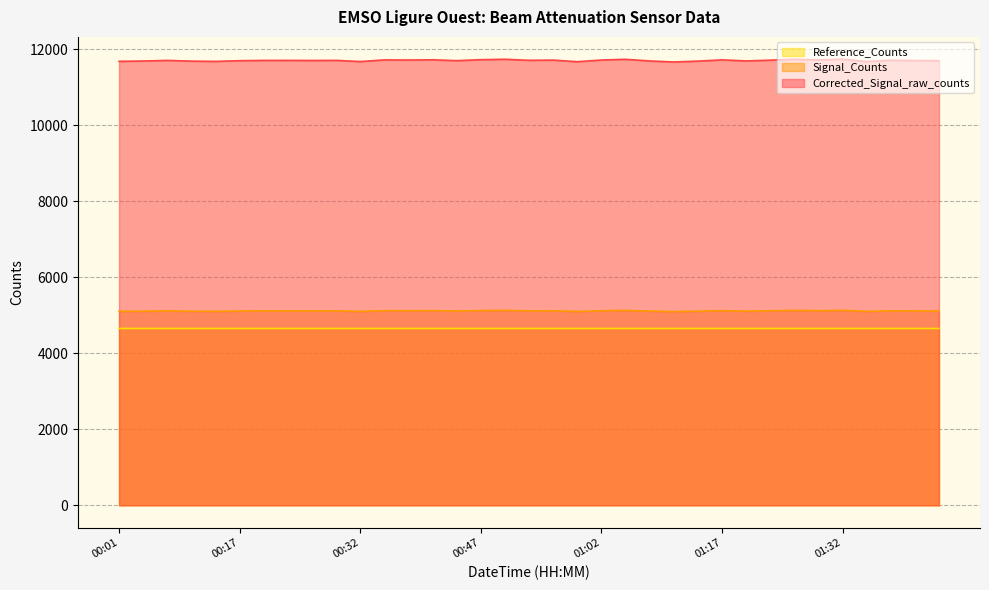

Which series has the largest range (max minus min)?

Corrected_Signal_raw_counts